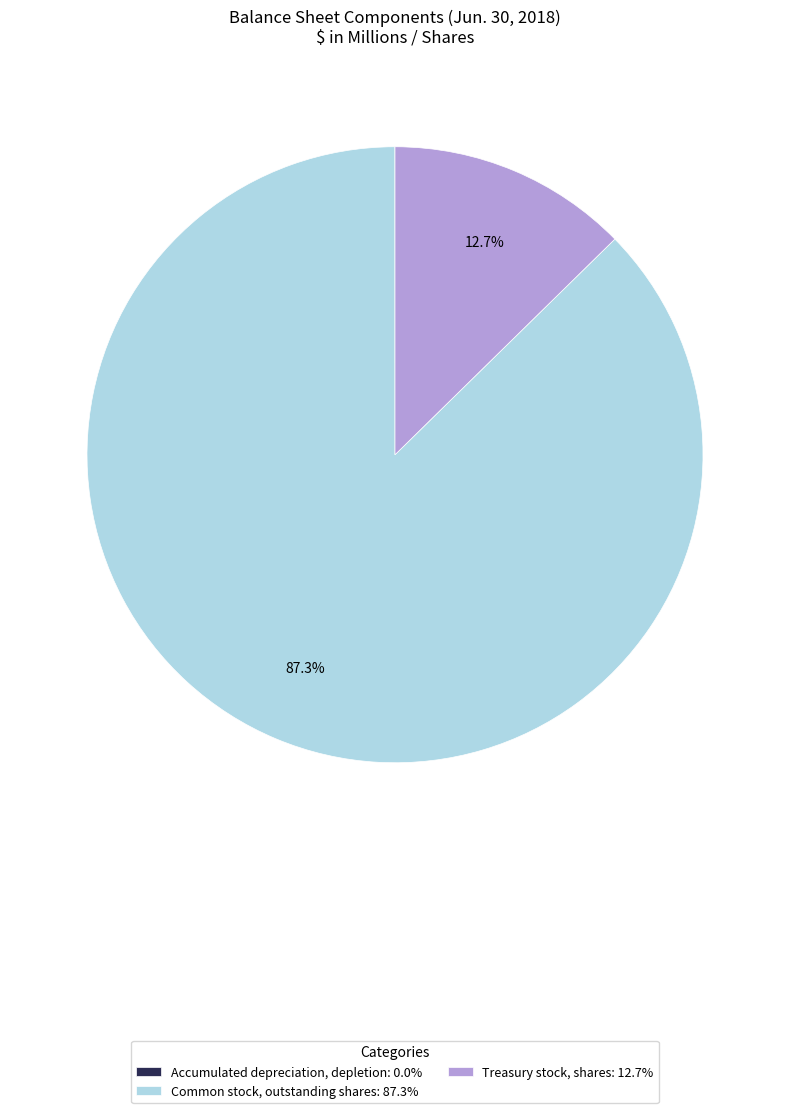

Does Common stock, outstanding shares represent more than half of the total?

Yes